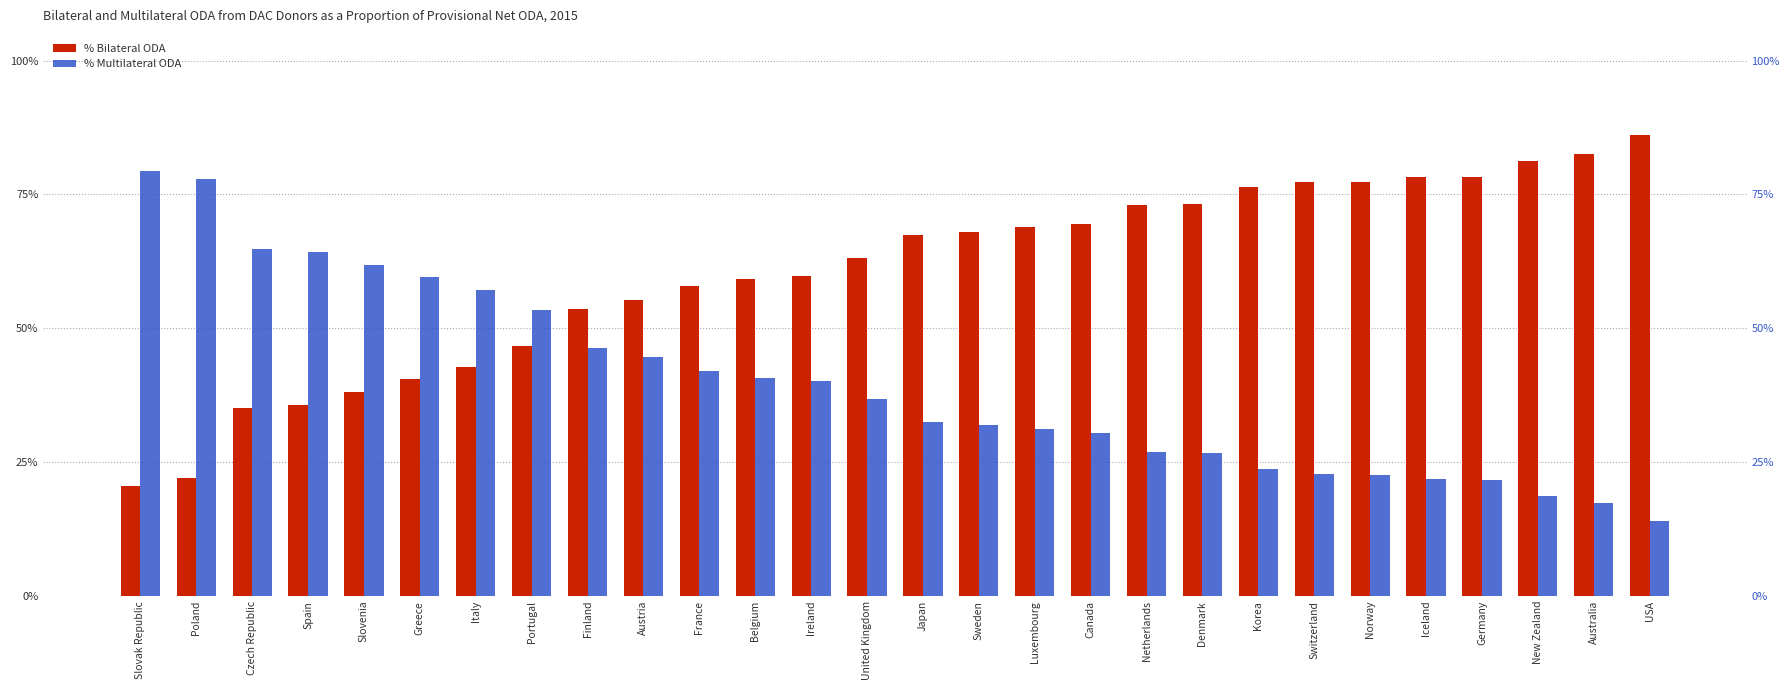

What is the lowest value of the % Multilateral ODA series?

0.1